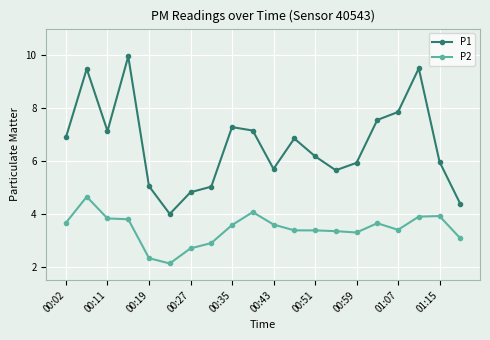

Which series has the widest spread of values?

P1